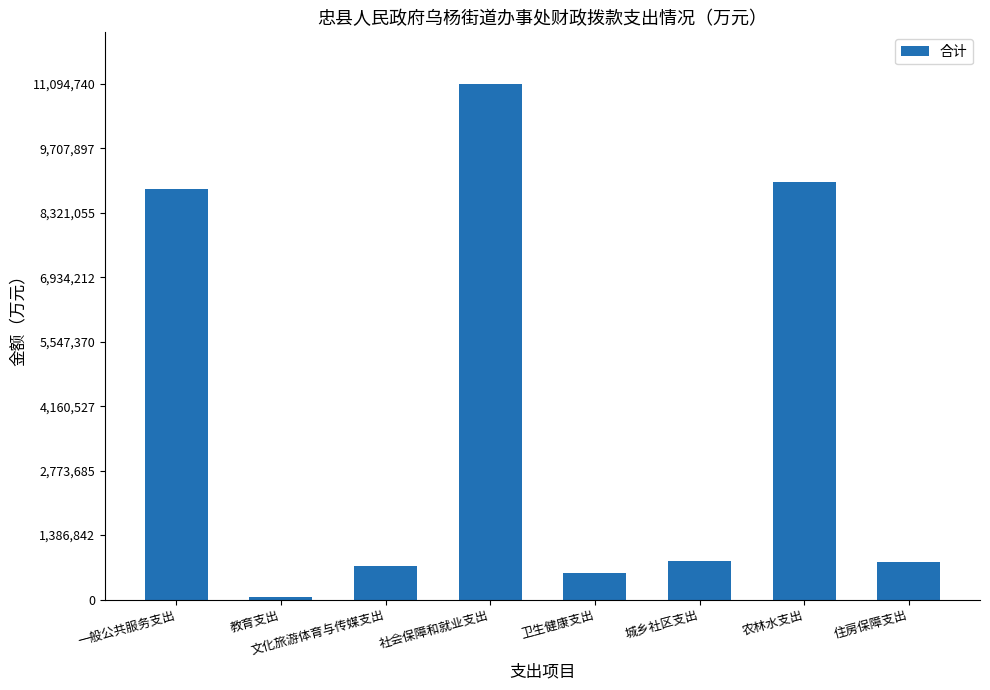

Which category has the highest value across all series?

社会保障和就业支出